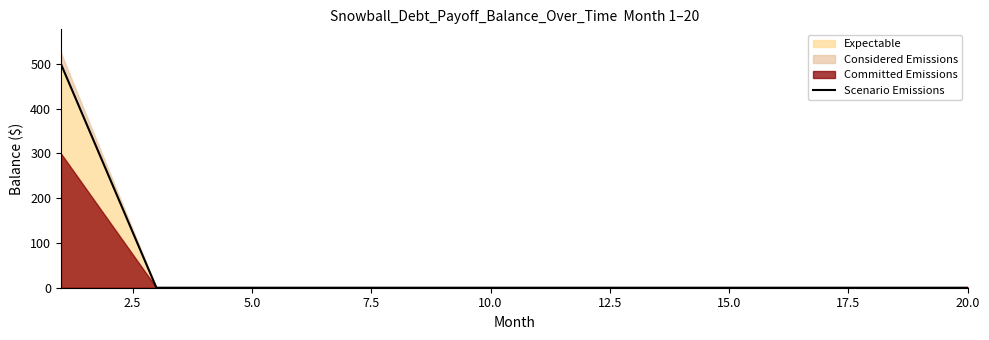

The value of Expectable at 15.0 is 0. True or false?

True